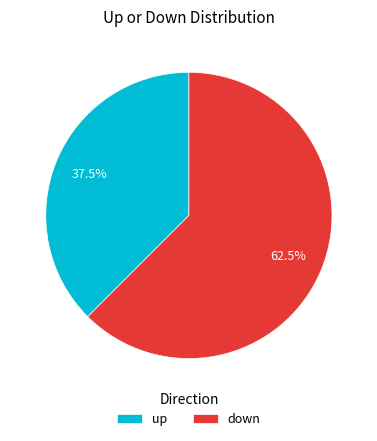

To the nearest percent, what is the difference between the down and up slice percentages?

25%